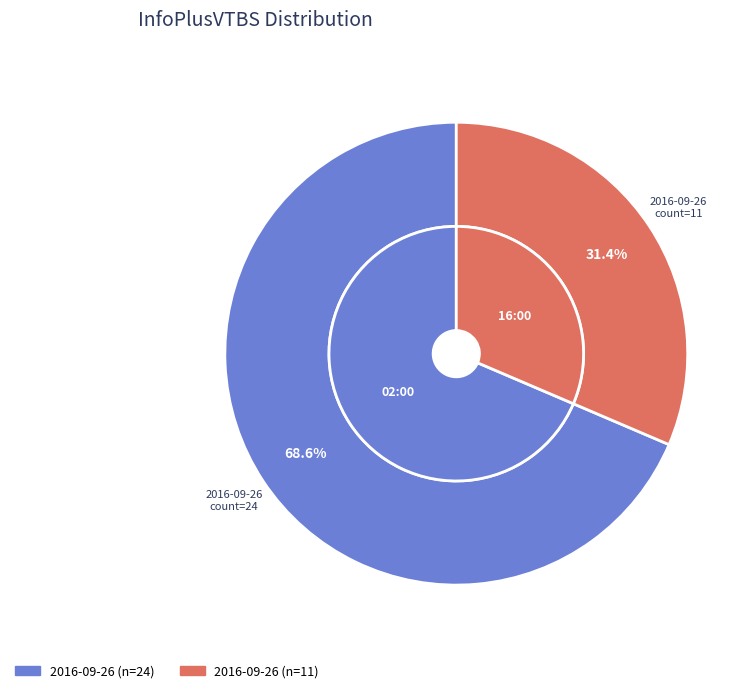

Between 2016-09-26 02:00:00+00:00 and 2016-09-26 16:00:00+00:00, which is larger?

2016-09-26 02:00:00+00:00